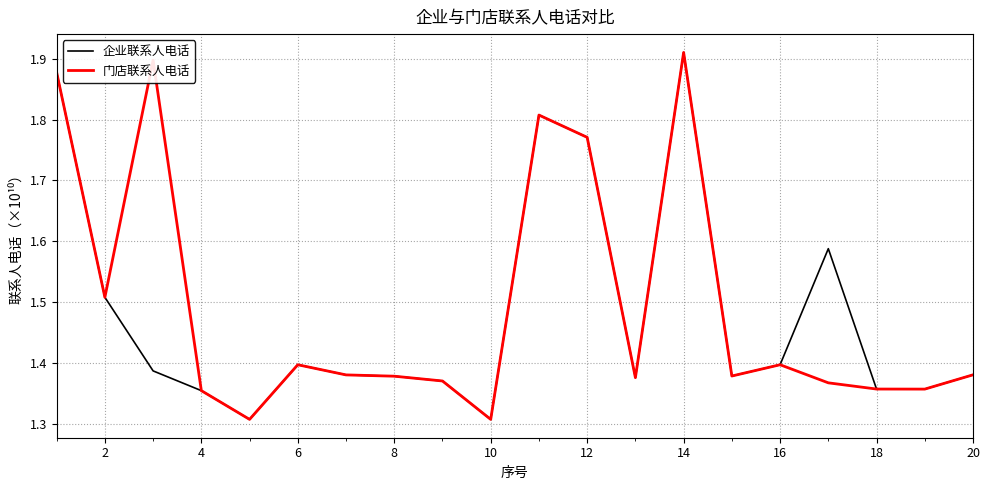

At which category is the sum across all series the highest?

14